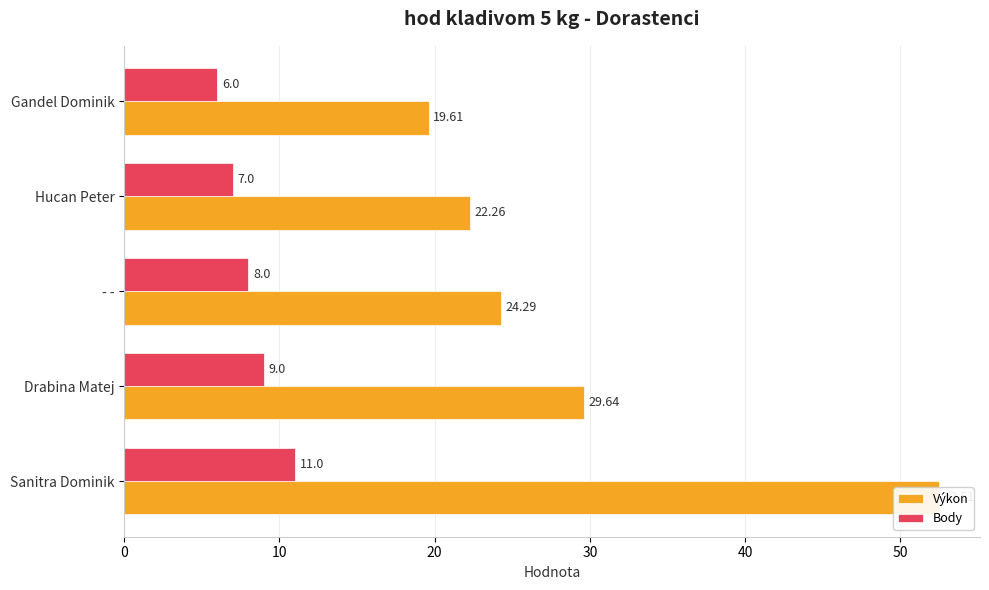

Does the chart contain stacked bars?

No